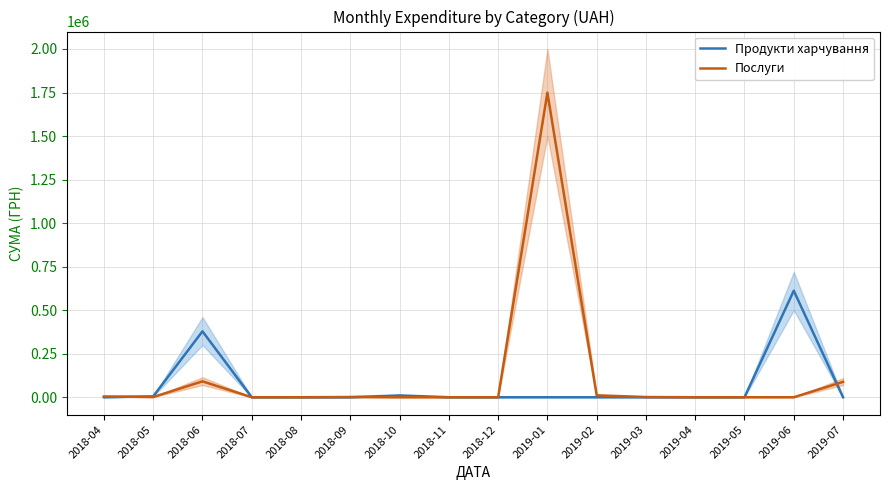

What is the difference between the second highest and second lowest values in the Послуги series?

91278.5